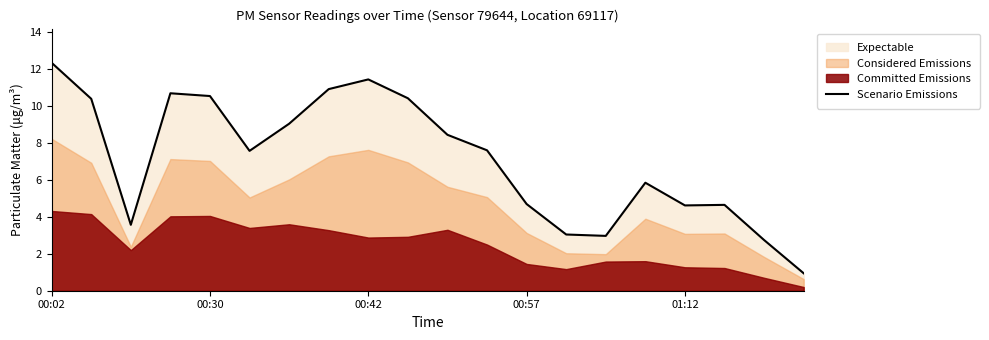

Where does the Scenario Emissions series first go above 7?

00:02